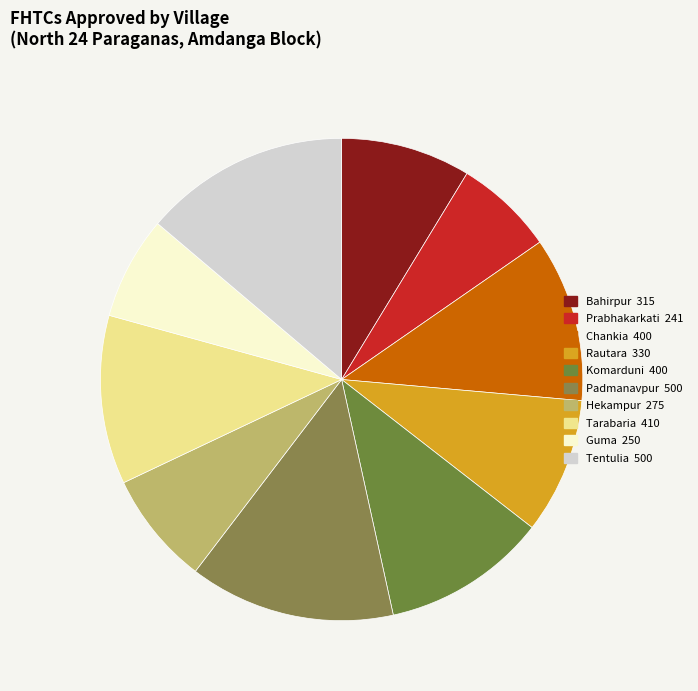

Which category has the smallest portion of the pie?

Prabhakarkati